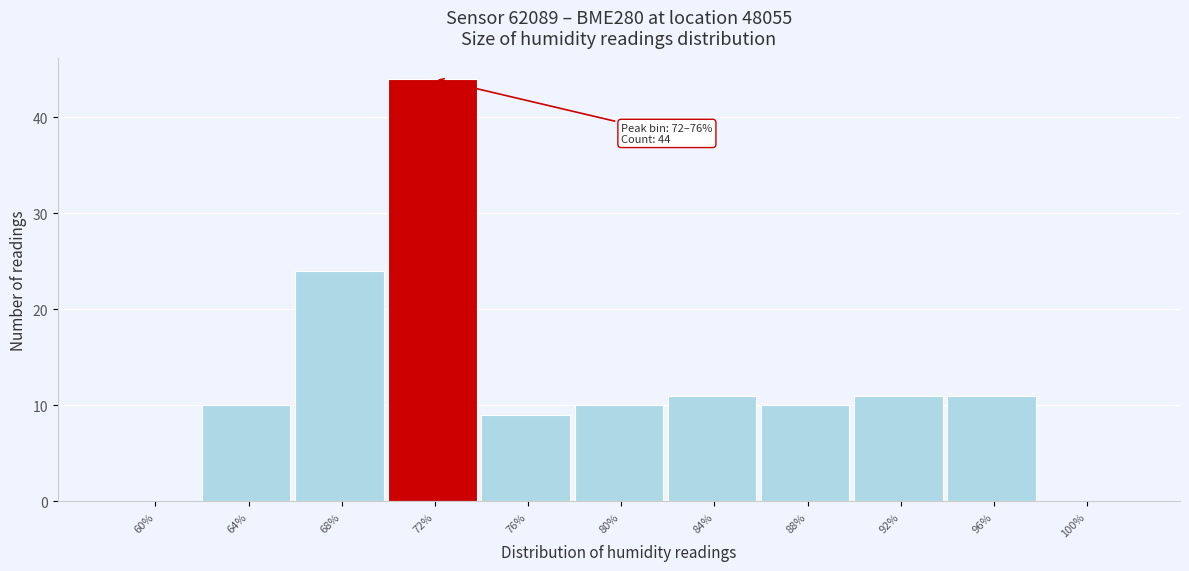

Reading left to right, what are all the values shown in this chart?

60%=0	64%=10	68%=24	72%=44	76%=9	80%=10	84%=11	88%=10	92%=11	96%=11	100%=0